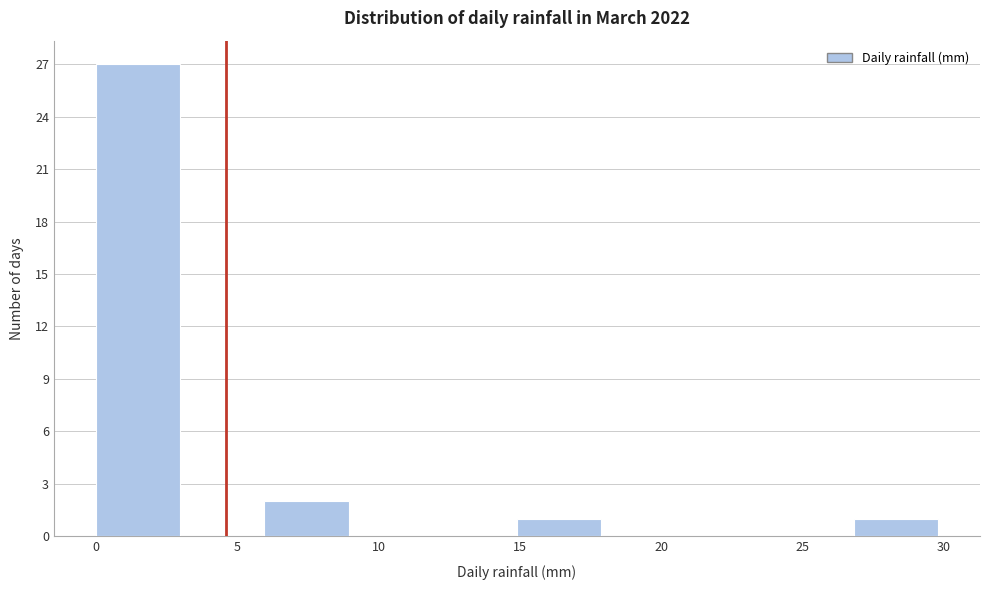

Which range on the x-axis has the tallest bar?

0 to 3